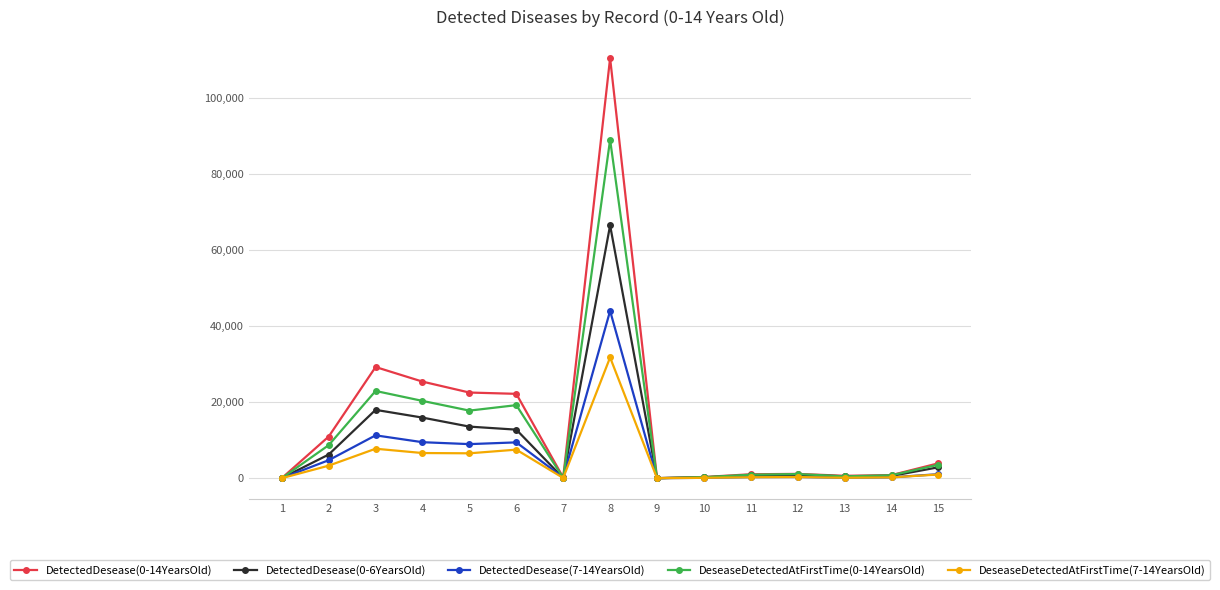

True or false: DeseaseDetectedAtFirstTime(0-14YearsOld) has more than 0 interior local peaks.

True